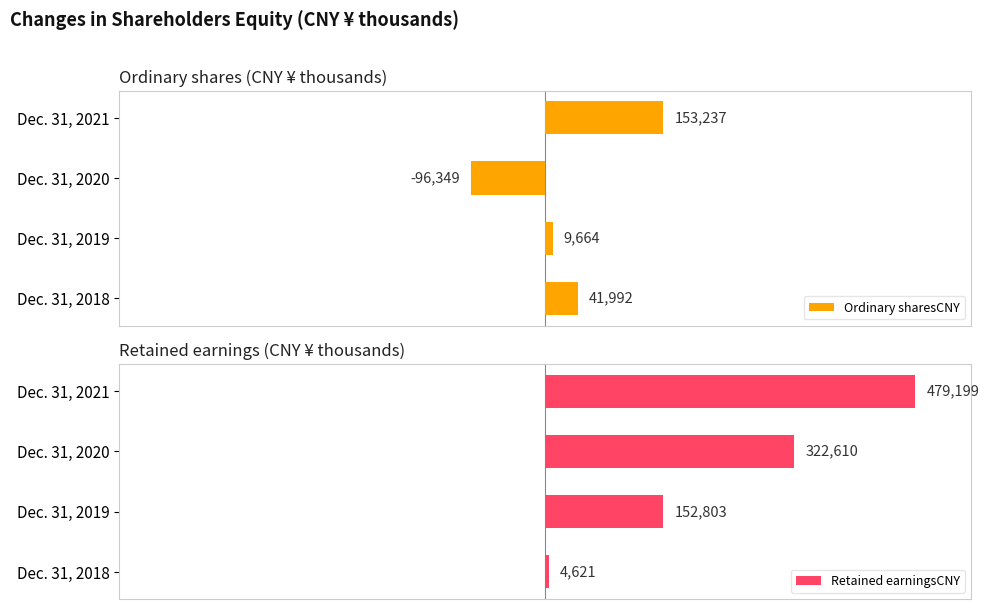

How many positive values does the Ordinary sharesCNY series have?

3